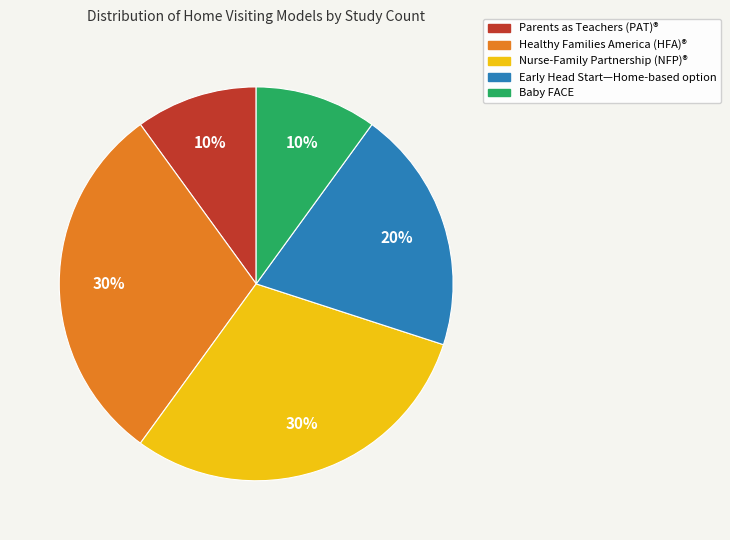

Is Nurse-Family Partnership (NFP)® the majority of the pie?

No